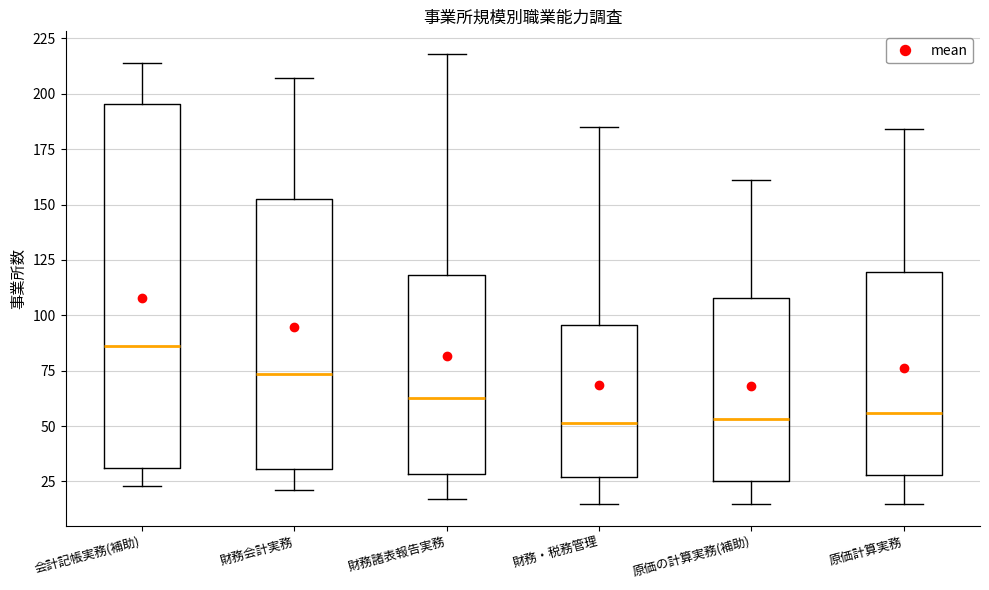

Where does the lower whisker of the box for 財務諸表報告実務 end on the y-axis? The values are not printed on the chart, so give them approximately, as read against the axis.

15